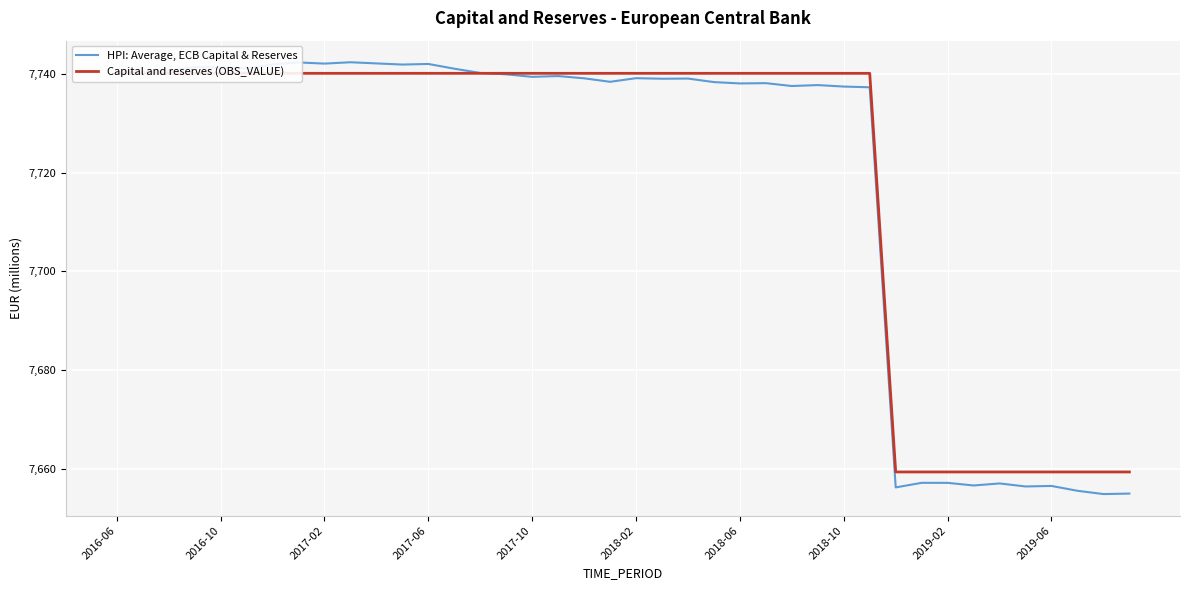

List the series in order of their overall mean, highest first.

Capital and reserves (OBS_VALUE), HPI: Average, ECB Capital & Reserves